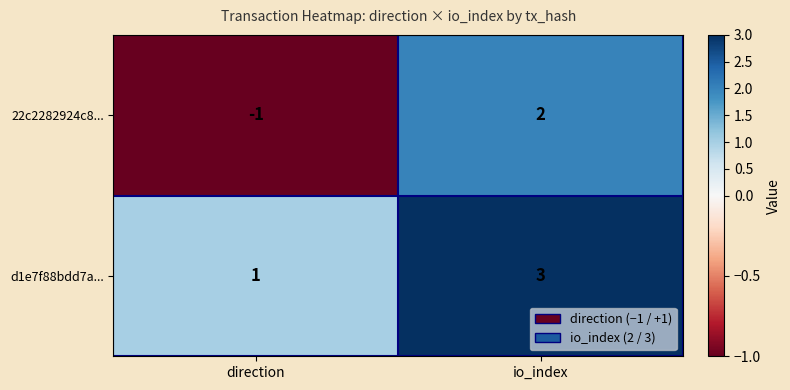

The d1e7f88bdd7a... series shows 4 at io_index. True or false?

False